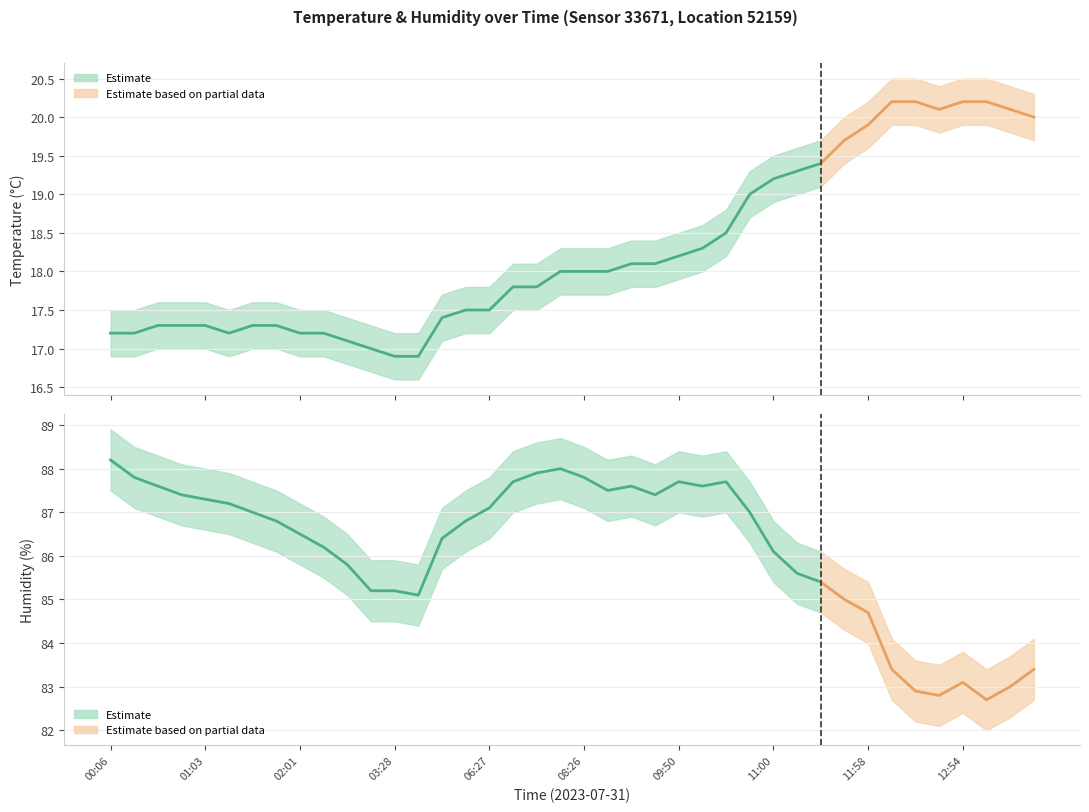

Which series has the largest range (max minus min)?

humidity